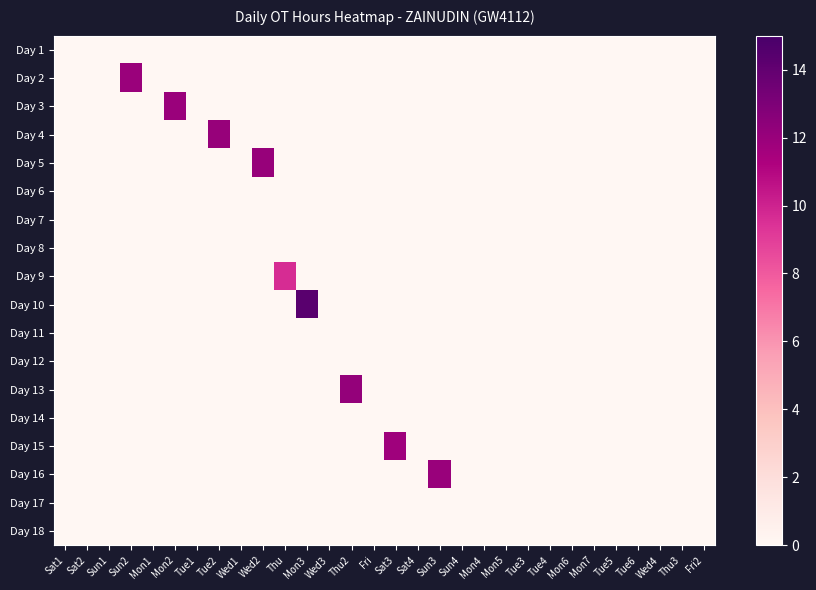

Reading left to right, list all the values displayed in this chart.

Day 1: Sat1=0.0	Sat2=0.0	Sun1=0.0	Sun2=0.0	Mon1=0.0	Mon2=0.0	Tue1=0.0	Tue2=0.0	Wed1=0.0	Wed2=0.0	Thu=0.0	Mon3=0.0	Wed3=0.0	Thu2=0.0	Fri=0.0	Sat3=0.0	Sat4=0.0	Sun3=0.0	Sun4=0.0	Mon4=0.0	Mon5=0.0	Tue3=0.0	Tue4=0.0	Mon6=0.0	Mon7=0.0	Tue5=0.0	Tue6=0.0	Wed4=0.0	Thu3=0.0	Fri2=0.0
Day 2: Sat1=0.0	Sat2=0.0	Sun1=0.0	Sun2=11.9	Mon1=0.0	Mon2=0.0	Tue1=0.0	Tue2=0.0	Wed1=0.0	Wed2=0.0	Thu=0.0	Mon3=0.0	Wed3=0.0	Thu2=0.0	Fri=0.0	Sat3=0.0	Sat4=0.0	Sun3=0.0	Sun4=0.0	Mon4=0.0	Mon5=0.0	Tue3=0.0	Tue4=0.0	Mon6=0.0	Mon7=0.0	Tue5=0.0	Tue6=0.0	Wed4=0.0	Thu3=0.0	Fri2=0.0
Day 3: Sat1=0.0	Sat2=0.0	Sun1=0.0	Sun2=0.0	Mon1=0.0	Mon2=11.9	Tue1=0.0	Tue2=0.0	Wed1=0.0	Wed2=0.0	Thu=0.0	Mon3=0.0	Wed3=0.0	Thu2=0.0	Fri=0.0	Sat3=0.0	Sat4=0.0	Sun3=0.0	Sun4=0.0	Mon4=0.0	Mon5=0.0	Tue3=0.0	Tue4=0.0	Mon6=0.0	Mon7=0.0	Tue5=0.0	Tue6=0.0	Wed4=0.0	Thu3=0.0	Fri2=0.0
Day 4: Sat1=0.0	Sat2=0.0	Sun1=0.0	Sun2=0.0	Mon1=0.0	Mon2=0.0	Tue1=0.0	Tue2=12.1	Wed1=0.0	Wed2=0.0	Thu=0.0	Mon3=0.0	Wed3=0.0	Thu2=0.0	Fri=0.0	Sat3=0.0	Sat4=0.0	Sun3=0.0	Sun4=0.0	Mon4=0.0	Mon5=0.0	Tue3=0.0	Tue4=0.0	Mon6=0.0	Mon7=0.0	Tue5=0.0	Tue6=0.0	Wed4=0.0	Thu3=0.0	Fri2=0.0
Day 5: Sat1=0.0	Sat2=0.0	Sun1=0.0	Sun2=0.0	Mon1=0.0	Mon2=0.0	Tue1=0.0	Tue2=0.0	Wed1=0.0	Wed2=12.1	Thu=0.0	Mon3=0.0	Wed3=0.0	Thu2=0.0	Fri=0.0	Sat3=0.0	Sat4=0.0	Sun3=0.0	Sun4=0.0	Mon4=0.0	Mon5=0.0	Tue3=0.0	Tue4=0.0	Mon6=0.0	Mon7=0.0	Tue5=0.0	Tue6=0.0	Wed4=0.0	Thu3=0.0	Fri2=0.0
Day 6: Sat1=0.0	Sat2=0.0	Sun1=0.0	Sun2=0.0	Mon1=0.0	Mon2=0.0	Tue1=0.0	Tue2=0.0	Wed1=0.0	Wed2=0.0	Thu=0.0	Mon3=0.0	Wed3=0.0	Thu2=0.0	Fri=0.0	Sat3=0.0	Sat4=0.0	Sun3=0.0	Sun4=0.0	Mon4=0.0	Mon5=0.0	Tue3=0.0	Tue4=0.0	Mon6=0.0	Mon7=0.0	Tue5=0.0	Tue6=0.0	Wed4=0.0	Thu3=0.0	Fri2=0.0
Day 7: Sat1=0.0	Sat2=0.0	Sun1=0.0	Sun2=0.0	Mon1=0.0	Mon2=0.0	Tue1=0.0	Tue2=0.0	Wed1=0.0	Wed2=0.0	Thu=0.0	Mon3=0.0	Wed3=0.0	Thu2=0.0	Fri=0.0	Sat3=0.0	Sat4=0.0	Sun3=0.0	Sun4=0.0	Mon4=0.0	Mon5=0.0	Tue3=0.0	Tue4=0.0	Mon6=0.0	Mon7=0.0	Tue5=0.0	Tue6=0.0	Wed4=0.0	Thu3=0.0	Fri2=0.0
Day 8: Sat1=0.0	Sat2=0.0	Sun1=0.0	Sun2=0.0	Mon1=0.0	Mon2=0.0	Tue1=0.0	Tue2=0.0	Wed1=0.0	Wed2=0.0	Thu=0.0	Mon3=0.0	Wed3=0.0	Thu2=0.0	Fri=0.0	Sat3=0.0	Sat4=0.0	Sun3=0.0	Sun4=0.0	Mon4=0.0	Mon5=0.0	Tue3=0.0	Tue4=0.0	Mon6=0.0	Mon7=0.0	Tue5=0.0	Tue6=0.0	Wed4=0.0	Thu3=0.0	Fri2=0.0
Day 9: Sat1=0.0	Sat2=0.0	Sun1=0.0	Sun2=0.0	Mon1=0.0	Mon2=0.0	Tue1=0.0	Tue2=0.0	Wed1=0.0	Wed2=0.0	Thu=9.6	Mon3=0.0	Wed3=0.0	Thu2=0.0	Fri=0.0	Sat3=0.0	Sat4=0.0	Sun3=0.0	Sun4=0.0	Mon4=0.0	Mon5=0.0	Tue3=0.0	Tue4=0.0	Mon6=0.0	Mon7=0.0	Tue5=0.0	Tue6=0.0	Wed4=0.0	Thu3=0.0	Fri2=0.0
Day 10: Sat1=0.0	Sat2=0.0	Sun1=0.0	Sun2=0.0	Mon1=0.0	Mon2=0.0	Tue1=0.0	Tue2=0.0	Wed1=0.0	Wed2=0.0	Thu=0.0	Mon3=14.3	Wed3=0.0	Thu2=0.0	Fri=0.0	Sat3=0.0	Sat4=0.0	Sun3=0.0	Sun4=0.0	Mon4=0.0	Mon5=0.0	Tue3=0.0	Tue4=0.0	Mon6=0.0	Mon7=0.0	Tue5=0.0	Tue6=0.0	Wed4=0.0	Thu3=0.0	Fri2=0.0
Day 11: Sat1=0.0	Sat2=0.0	Sun1=0.0	Sun2=0.0	Mon1=0.0	Mon2=0.0	Tue1=0.0	Tue2=0.0	Wed1=0.0	Wed2=0.0	Thu=0.0	Mon3=0.0	Wed3=0.0	Thu2=0.0	Fri=0.0	Sat3=0.0	Sat4=0.0	Sun3=0.0	Sun4=0.0	Mon4=0.0	Mon5=0.0	Tue3=0.0	Tue4=0.0	Mon6=0.0	Mon7=0.0	Tue5=0.0	Tue6=0.0	Wed4=0.0	Thu3=0.0	Fri2=0.0
Day 12: Sat1=0.0	Sat2=0.0	Sun1=0.0	Sun2=0.0	Mon1=0.0	Mon2=0.0	Tue1=0.0	Tue2=0.0	Wed1=0.0	Wed2=0.0	Thu=0.0	Mon3=0.0	Wed3=0.0	Thu2=0.0	Fri=0.0	Sat3=0.0	Sat4=0.0	Sun3=0.0	Sun4=0.0	Mon4=0.0	Mon5=0.0	Tue3=0.0	Tue4=0.0	Mon6=0.0	Mon7=0.0	Tue5=0.0	Tue6=0.0	Wed4=0.0	Thu3=0.0	Fri2=0.0
Day 13: Sat1=0.0	Sat2=0.0	Sun1=0.0	Sun2=0.0	Mon1=0.0	Mon2=0.0	Tue1=0.0	Tue2=0.0	Wed1=0.0	Wed2=0.0	Thu=0.0	Mon3=0.0	Wed3=0.0	Thu2=12.2	Fri=0.0	Sat3=0.0	Sat4=0.0	Sun3=0.0	Sun4=0.0	Mon4=0.0	Mon5=0.0	Tue3=0.0	Tue4=0.0	Mon6=0.0	Mon7=0.0	Tue5=0.0	Tue6=0.0	Wed4=0.0	Thu3=0.0	Fri2=0.0
Day 14: Sat1=0.0	Sat2=0.0	Sun1=0.0	Sun2=0.0	Mon1=0.0	Mon2=0.0	Tue1=0.0	Tue2=0.0	Wed1=0.0	Wed2=0.0	Thu=0.0	Mon3=0.0	Wed3=0.0	Thu2=0.0	Fri=0.0	Sat3=0.0	Sat4=0.0	Sun3=0.0	Sun4=0.0	Mon4=0.0	Mon5=0.0	Tue3=0.0	Tue4=0.0	Mon6=0.0	Mon7=0.0	Tue5=0.0	Tue6=0.0	Wed4=0.0	Thu3=0.0	Fri2=0.0
Day 15: Sat1=0.0	Sat2=0.0	Sun1=0.0	Sun2=0.0	Mon1=0.0	Mon2=0.0	Tue1=0.0	Tue2=0.0	Wed1=0.0	Wed2=0.0	Thu=0.0	Mon3=0.0	Wed3=0.0	Thu2=0.0	Fri=0.0	Sat3=11.7	Sat4=0.0	Sun3=0.0	Sun4=0.0	Mon4=0.0	Mon5=0.0	Tue3=0.0	Tue4=0.0	Mon6=0.0	Mon7=0.0	Tue5=0.0	Tue6=0.0	Wed4=0.0	Thu3=0.0	Fri2=0.0
Day 16: Sat1=0.0	Sat2=0.0	Sun1=0.0	Sun2=0.0	Mon1=0.0	Mon2=0.0	Tue1=0.0	Tue2=0.0	Wed1=0.0	Wed2=0.0	Thu=0.0	Mon3=0.0	Wed3=0.0	Thu2=0.0	Fri=0.0	Sat3=0.0	Sat4=0.0	Sun3=12.0	Sun4=0.0	Mon4=0.0	Mon5=0.0	Tue3=0.0	Tue4=0.0	Mon6=0.0	Mon7=0.0	Tue5=0.0	Tue6=0.0	Wed4=0.0	Thu3=0.0	Fri2=0.0
Day 17: Sat1=0.0	Sat2=0.0	Sun1=0.0	Sun2=0.0	Mon1=0.0	Mon2=0.0	Tue1=0.0	Tue2=0.0	Wed1=0.0	Wed2=0.0	Thu=0.0	Mon3=0.0	Wed3=0.0	Thu2=0.0	Fri=0.0	Sat3=0.0	Sat4=0.0	Sun3=0.0	Sun4=0.0	Mon4=0.0	Mon5=0.0	Tue3=0.0	Tue4=0.0	Mon6=0.0	Mon7=0.0	Tue5=0.0	Tue6=0.0	Wed4=0.0	Thu3=0.0	Fri2=0.0
Day 18: Sat1=0.0	Sat2=0.0	Sun1=0.0	Sun2=0.0	Mon1=0.0	Mon2=0.0	Tue1=0.0	Tue2=0.0	Wed1=0.0	Wed2=0.0	Thu=0.0	Mon3=0.0	Wed3=0.0	Thu2=0.0	Fri=0.0	Sat3=0.0	Sat4=0.0	Sun3=0.0	Sun4=0.0	Mon4=0.0	Mon5=0.0	Tue3=0.0	Tue4=0.0	Mon6=0.0	Mon7=0.0	Tue5=0.0	Tue6=0.0	Wed4=0.0	Thu3=0.0	Fri2=0.0